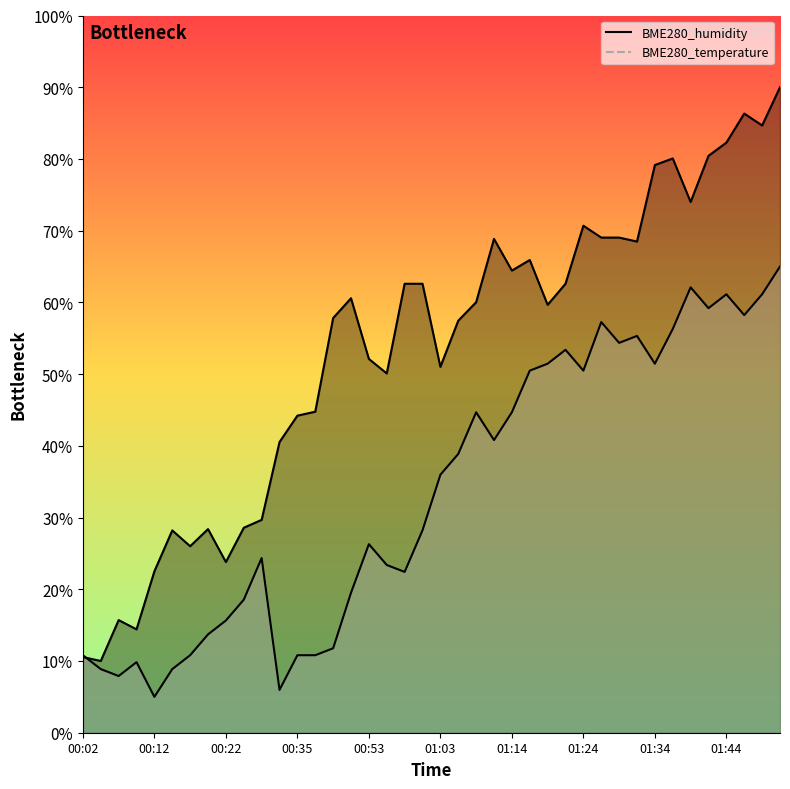

Rank the categories by BME280_temperature value from highest to lowest.

01:52, 01:39, 01:44, 01:49, 01:42, 01:47, 01:27, 01:37, 01:32, 01:29, 01:22, 01:19, 01:34, 01:16, 01:24, 01:09, 01:14, 01:11, 01:06, 01:03, 01:01, 00:53, 00:30, 00:56, 00:58, 00:51, 00:24, 00:22, 00:19, 00:48, 00:02, 00:17, 00:35, 00:38, 00:09, 00:04, 00:14, 00:07, 00:32, 00:12